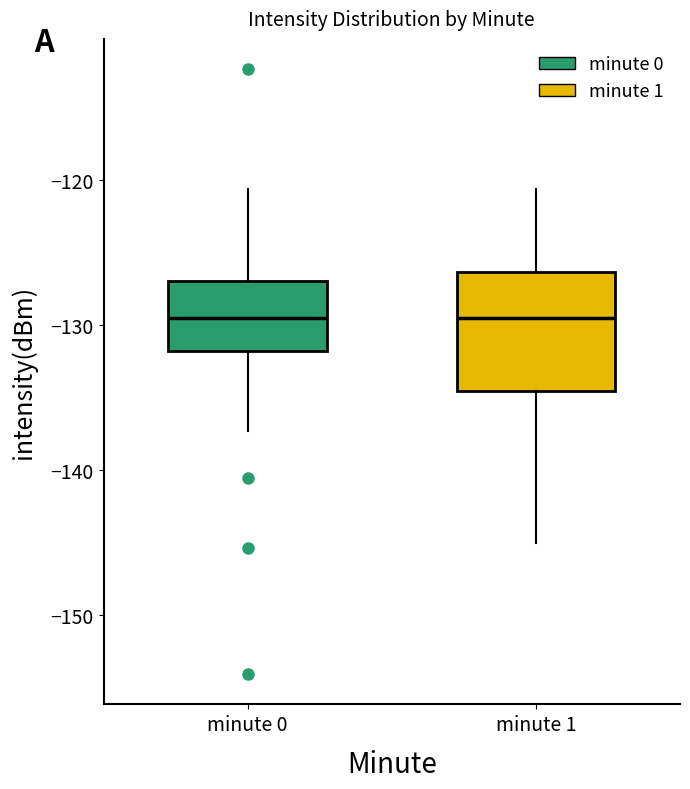

Which box is the tallest, from its lower edge to its upper edge?

minute 1